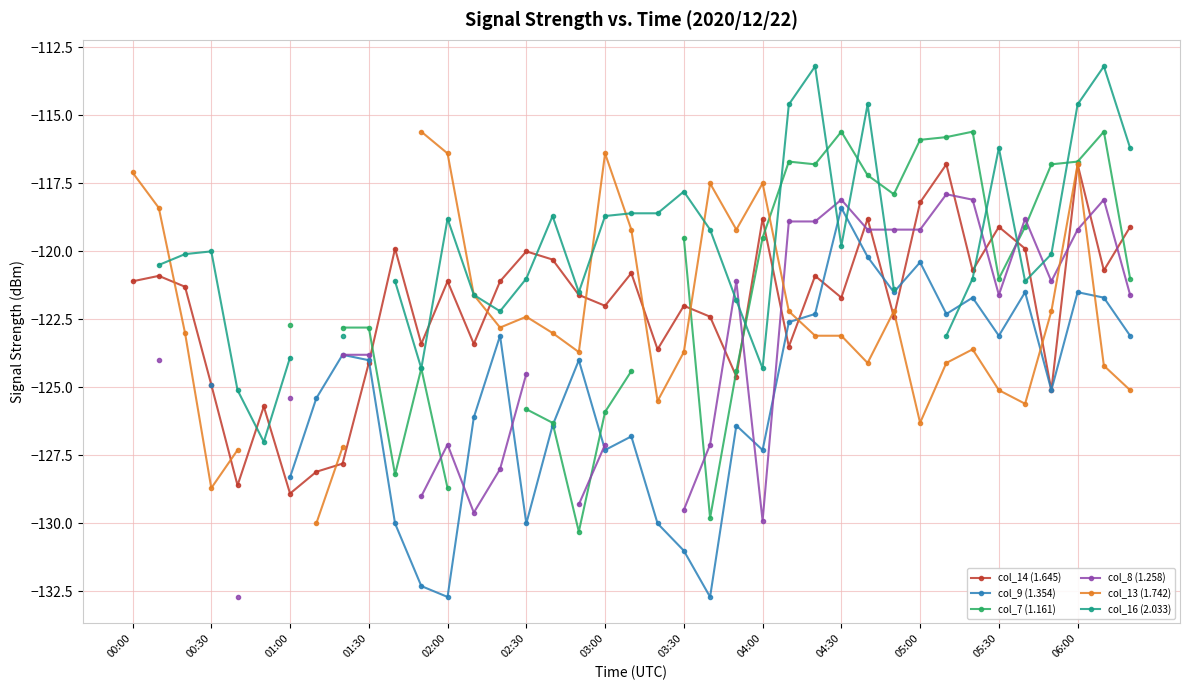

The value of col_14 (1.645) at 05:00 is -118.2. True or false?

True